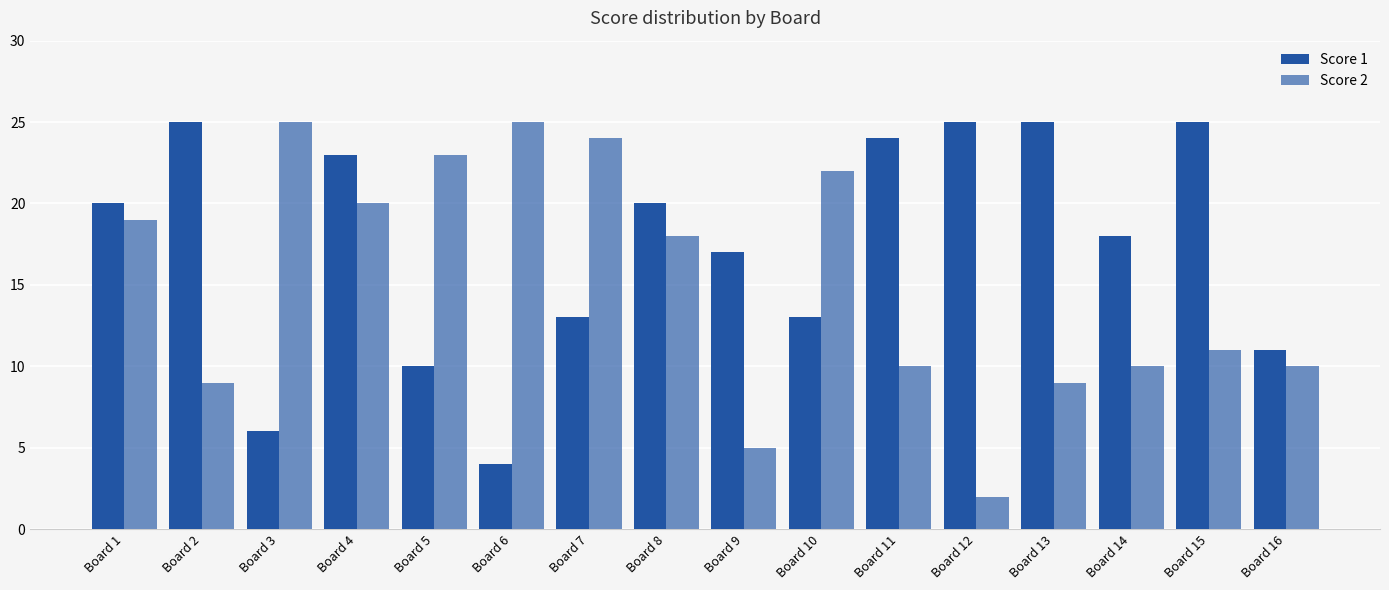

Reading right to left, transcribe all the data shown in this chart.

Score 1: Board 16=11	Board 15=25	Board 14=18	Board 13=25	Board 12=25	Board 11=24	Board 10=13	Board 9=17	Board 8=20	Board 7=13	Board 6=4	Board 5=10	Board 4=23	Board 3=6	Board 2=25	Board 1=20
Score 2: Board 16=10	Board 15=11	Board 14=10	Board 13=9	Board 12=2	Board 11=10	Board 10=22	Board 9=5	Board 8=18	Board 7=24	Board 6=25	Board 5=23	Board 4=20	Board 3=25	Board 2=9	Board 1=19